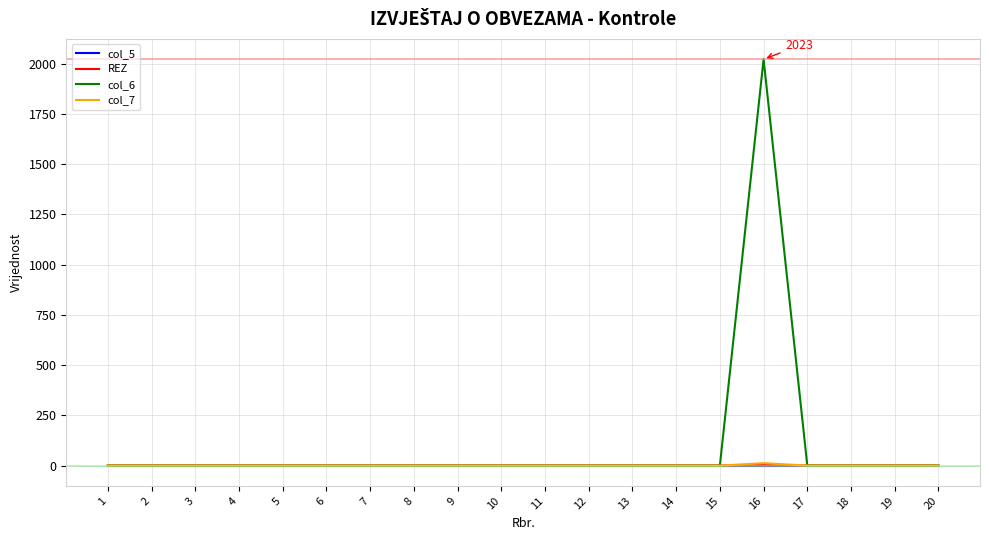

Count the REZ values in the range 0 to 1.

19